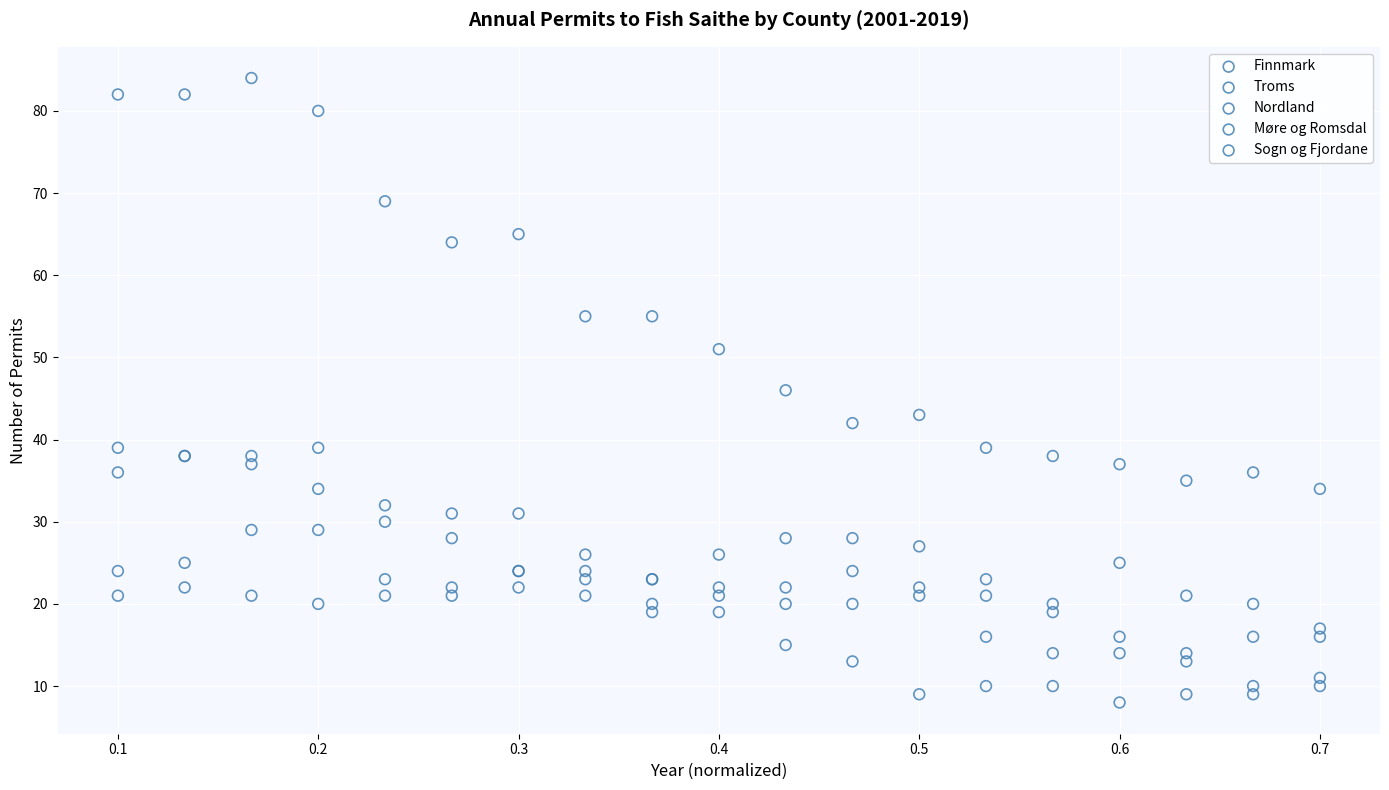

Which series reaches the minimum Y coordinate?

Finnmark